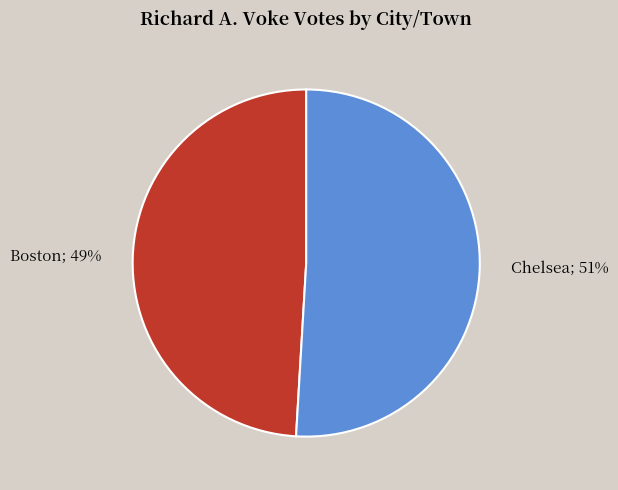

Is there a majority slice in this chart?

Yes